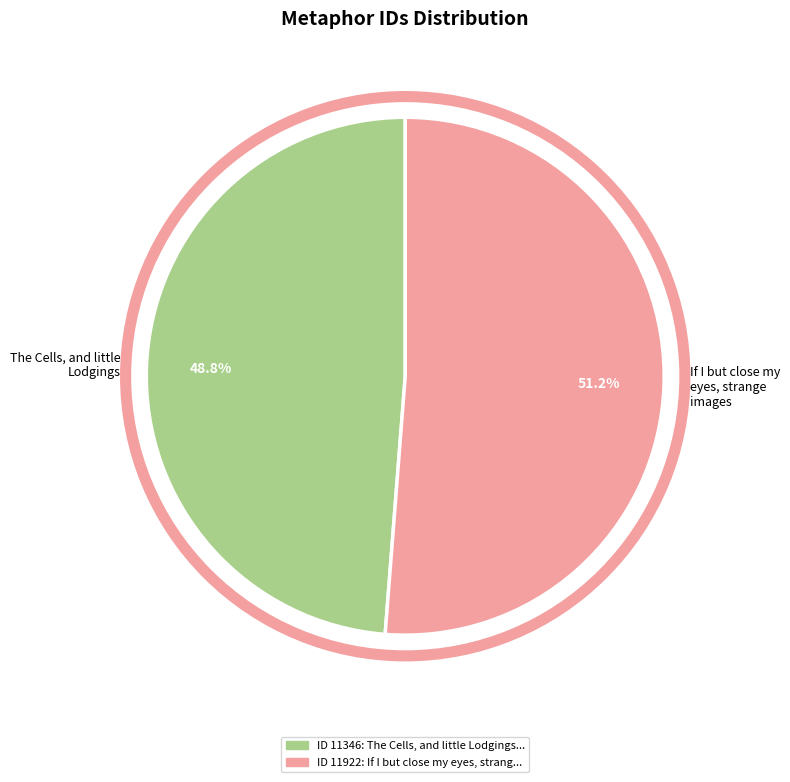

To the nearest percent, what is the combined percentage of The Cells, and little Lodgings and If I but close my eyes, strange images?

100%